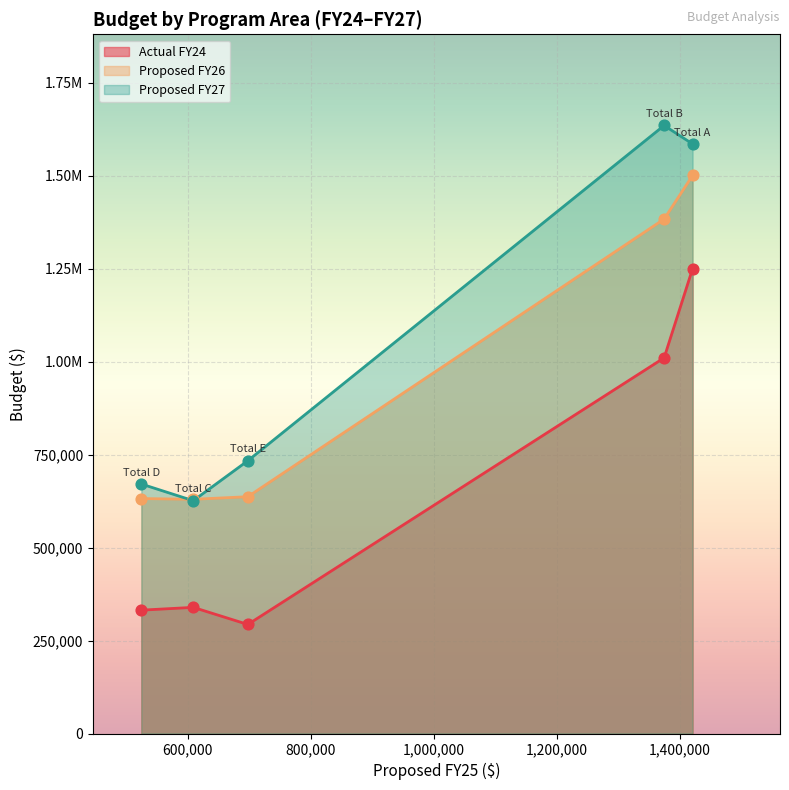

Which series has the widest spread of Y values?

Proposed FY27